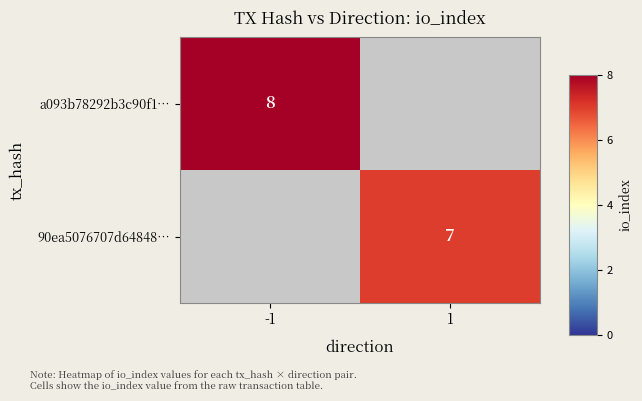

Is the value of 90ea5076707d64848… at 1 greater than the value of a093b78292b3c90f1… at -1?

No